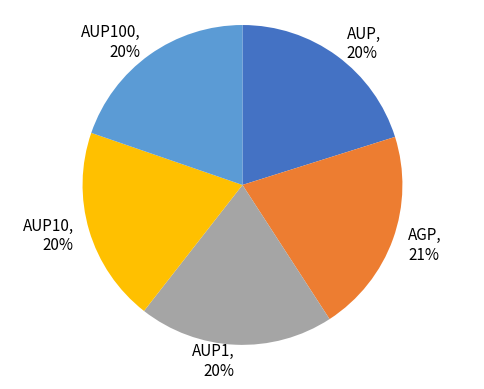

Which slice is the largest?

AGP